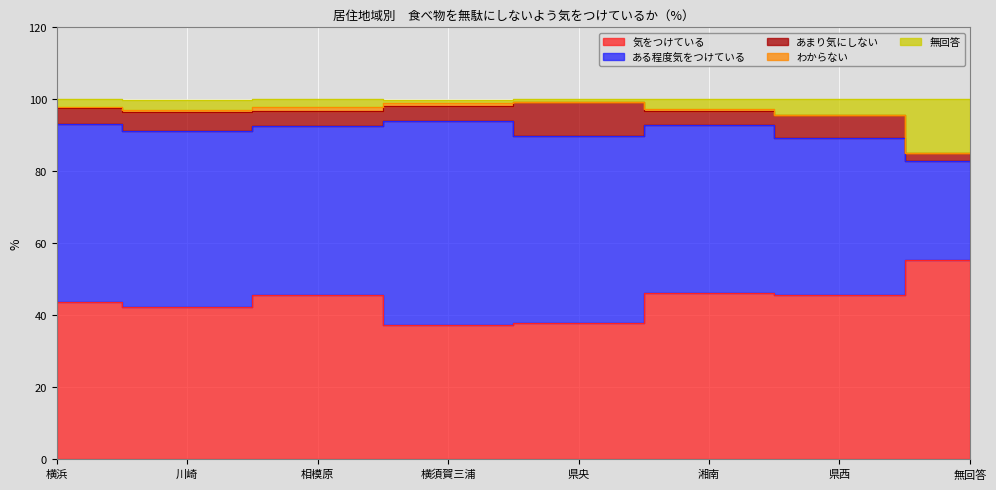

At which category is the sum across all series the highest?

県央